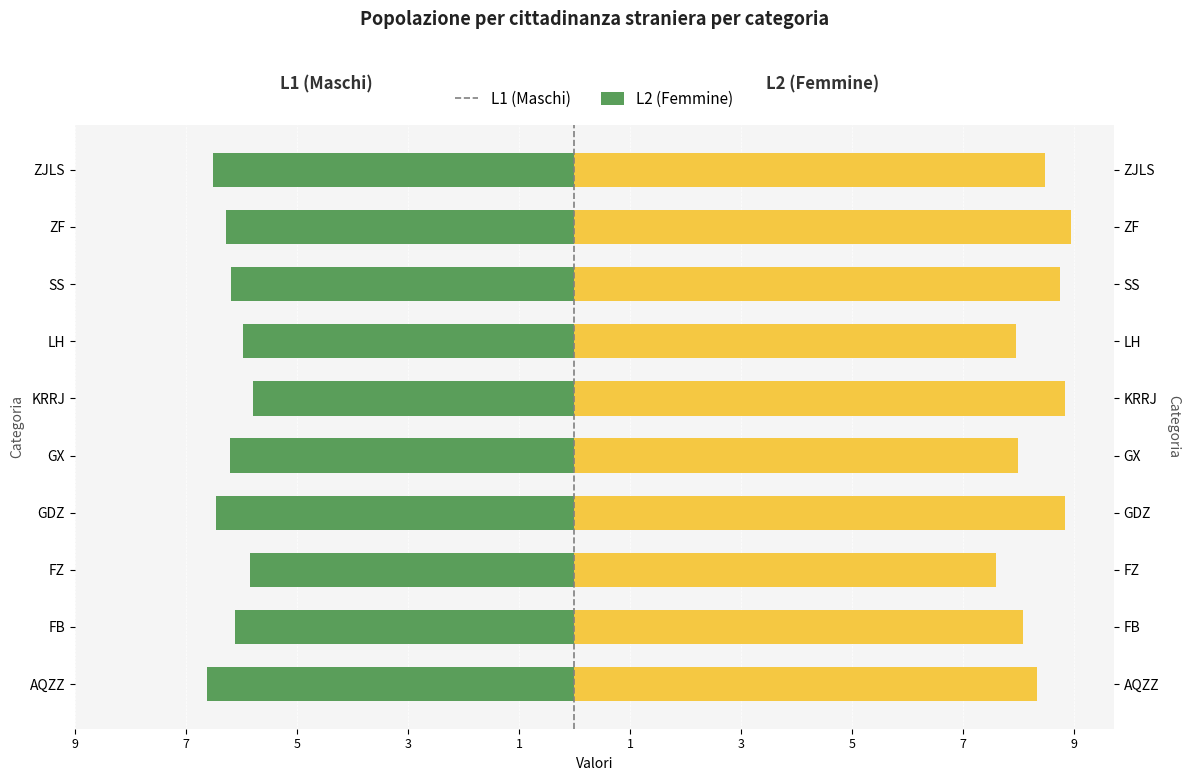

What is the sum of all L2 values?

83.7